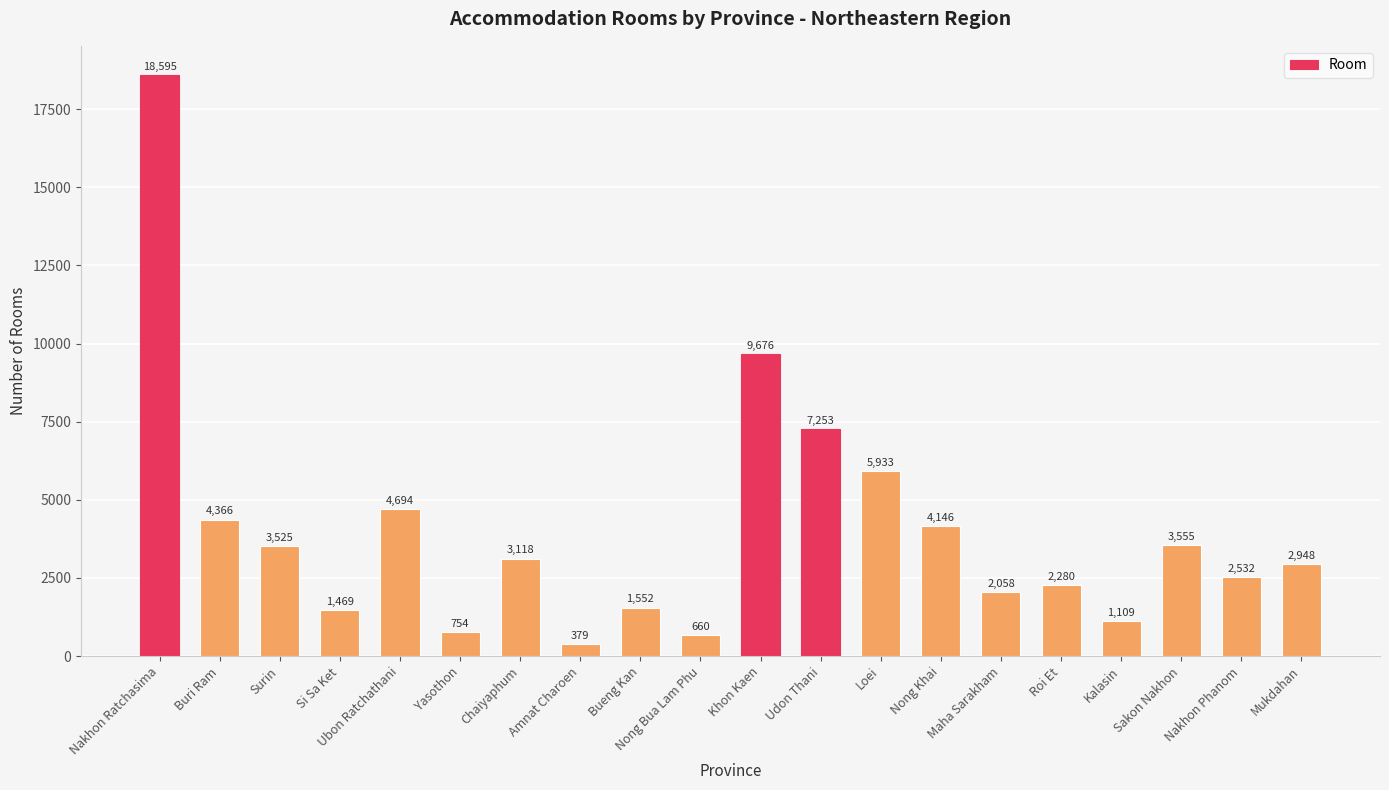

How many series are shown in this chart?

1